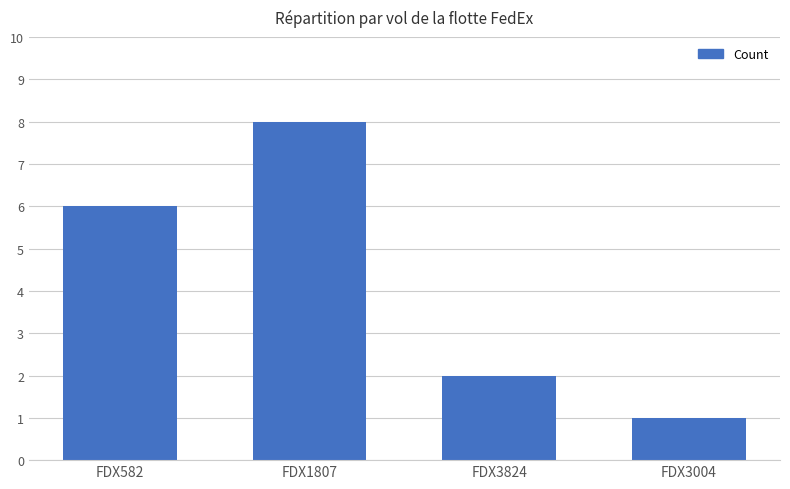

The chart shows a value of 5 at FDX1807. True or false?

False